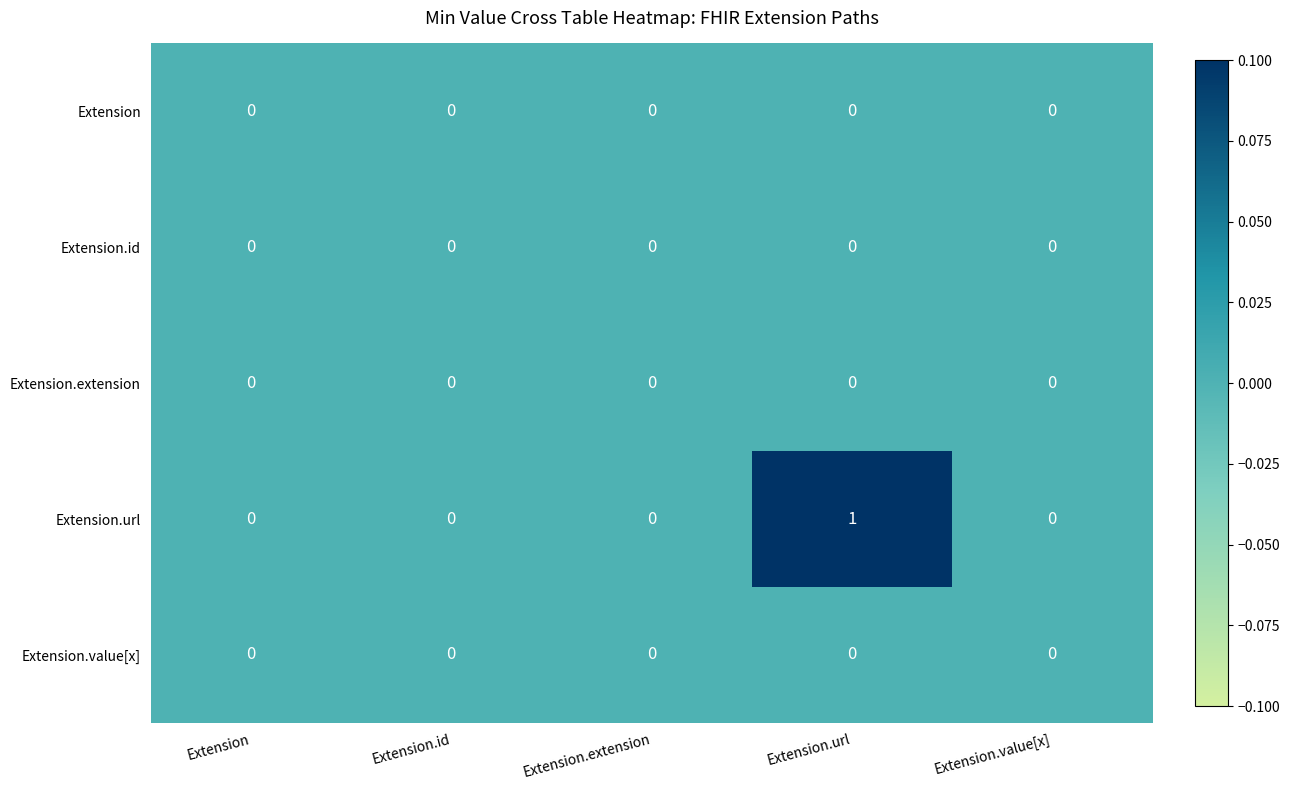

Reading left to right, extract all data points from this chart.

Extension: Extension=0	Extension.id=0	Extension.extension=0	Extension.url=0	Extension.value[x]=0
Extension.id: Extension=0	Extension.id=0	Extension.extension=0	Extension.url=0	Extension.value[x]=0
Extension.extension: Extension=0	Extension.id=0	Extension.extension=0	Extension.url=0	Extension.value[x]=0
Extension.url: Extension=0	Extension.id=0	Extension.extension=0	Extension.url=1	Extension.value[x]=0
Extension.value[x]: Extension=0	Extension.id=0	Extension.extension=0	Extension.url=0	Extension.value[x]=0